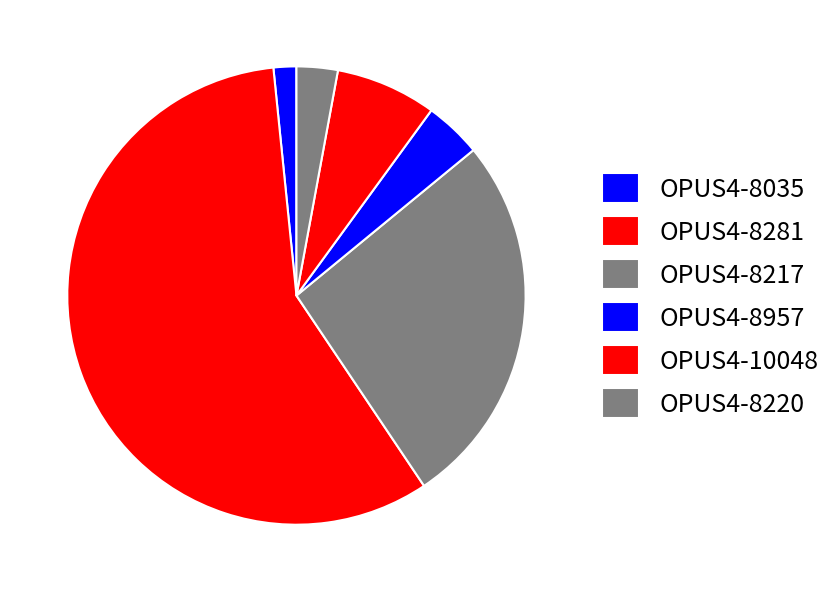

Rank the categories by value from highest to lowest.

OPUS4-8281, OPUS4-8217, OPUS4-10048, OPUS4-8957, OPUS4-8220, OPUS4-8035